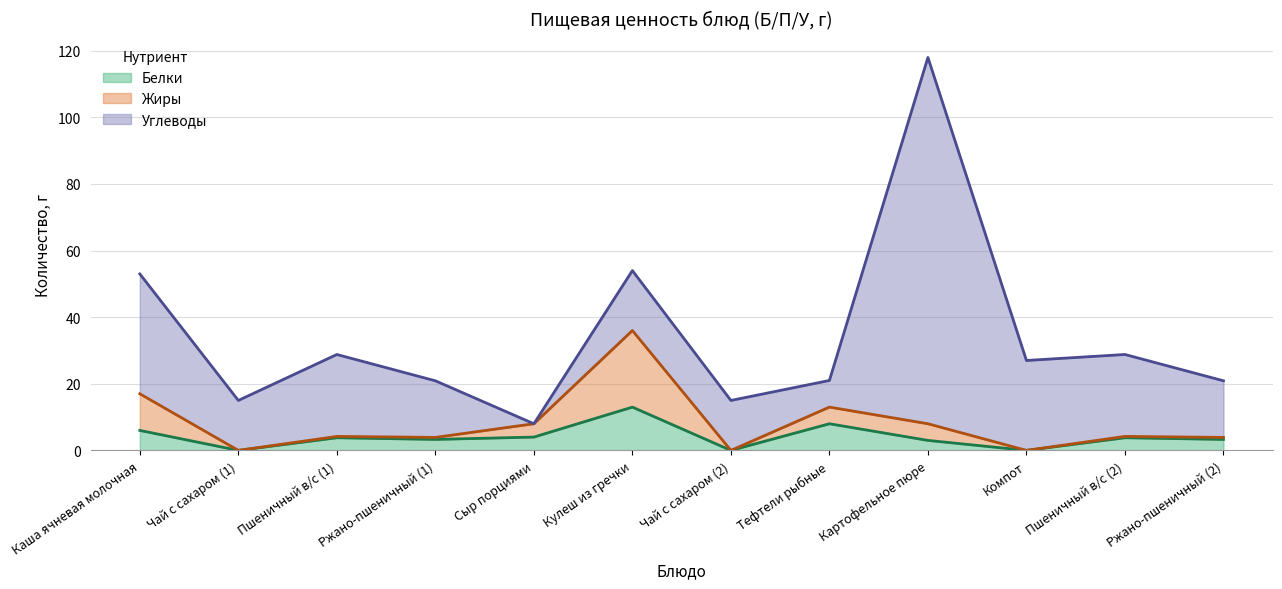

The value of Белки at Ржано-пшеничный (2) is 5.4. True or false?

False